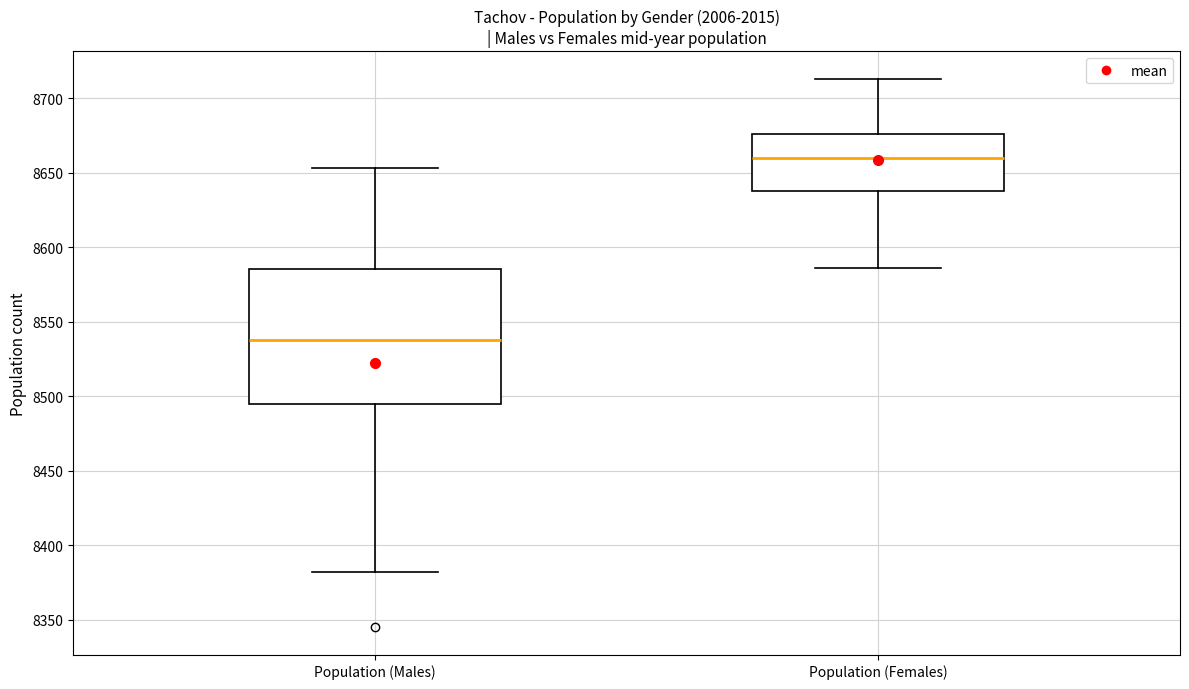

Reading left to right, read every box against the y-axis: the position of its median line, the range the box covers, and the ends of its whiskers. The values are not printed on the chart, so give them approximately, as read against the axis.

Population (Males): median 8540, box 8495 to 8585, whiskers 8380 to 8655
Population (Females): median 8660, box 8640 to 8675, whiskers 8585 to 8715